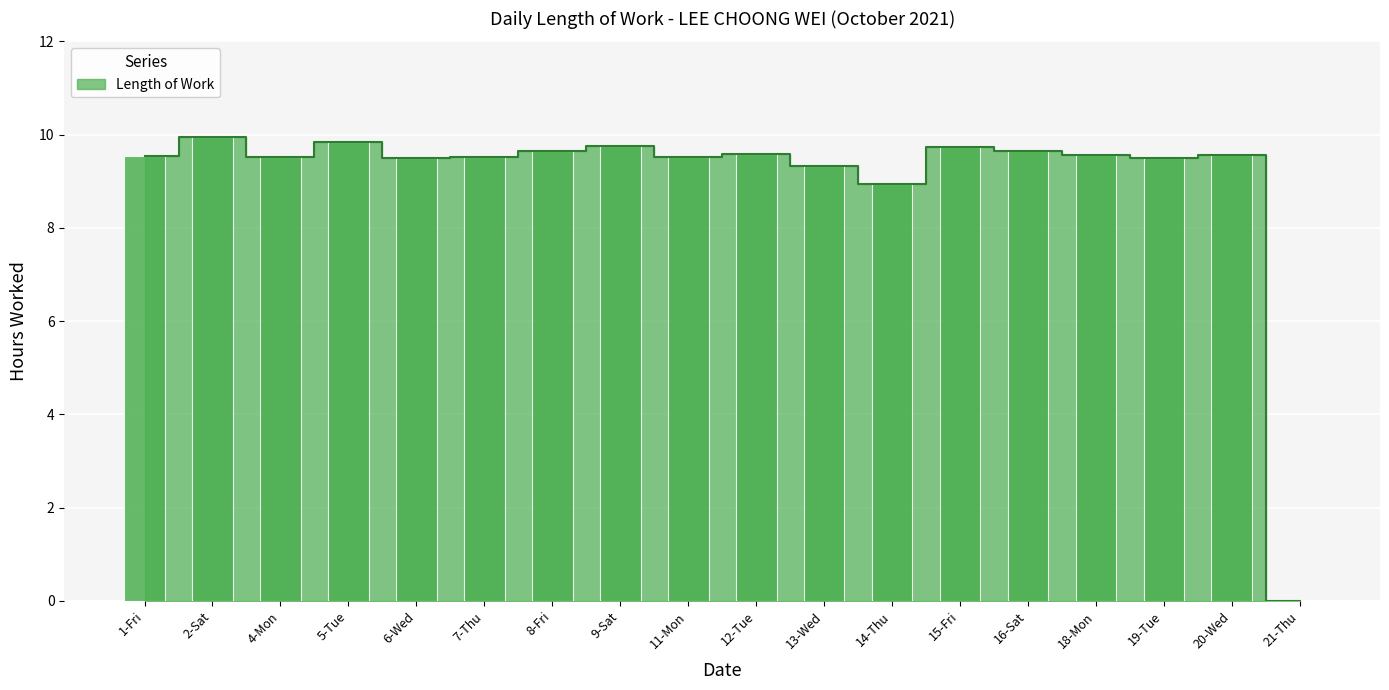

At which label does the data first exceed 9?

1-Fri